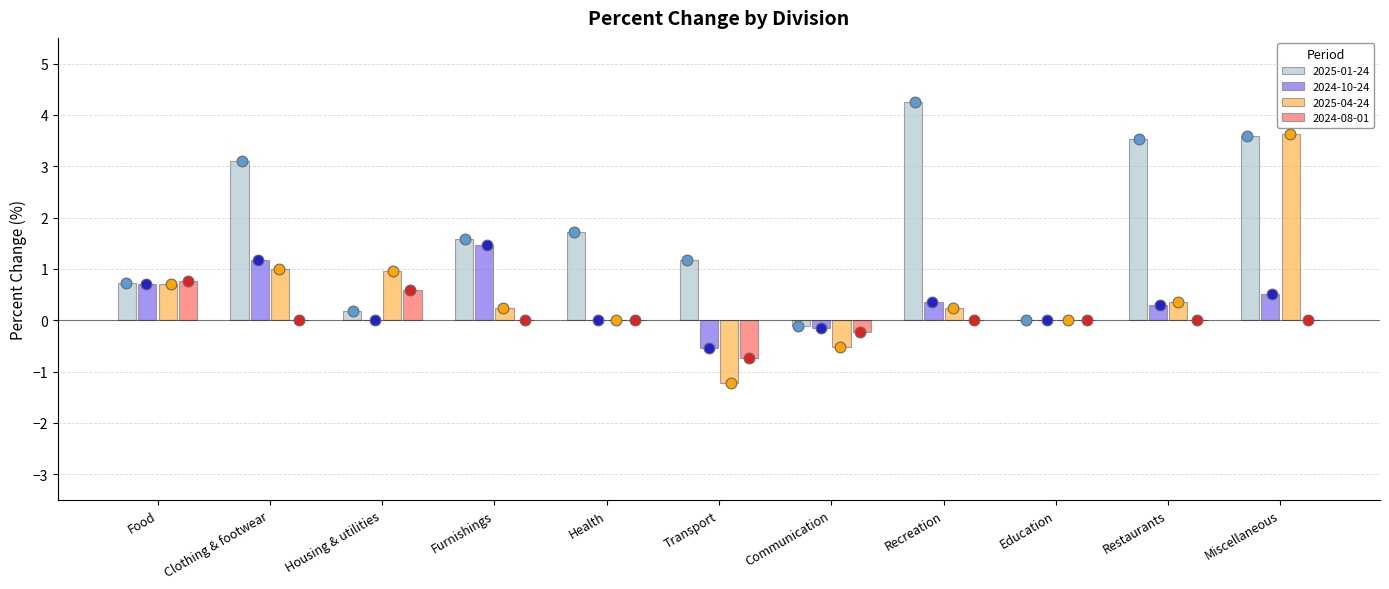

Which series has the widest spread of Y values?

2025-04-24